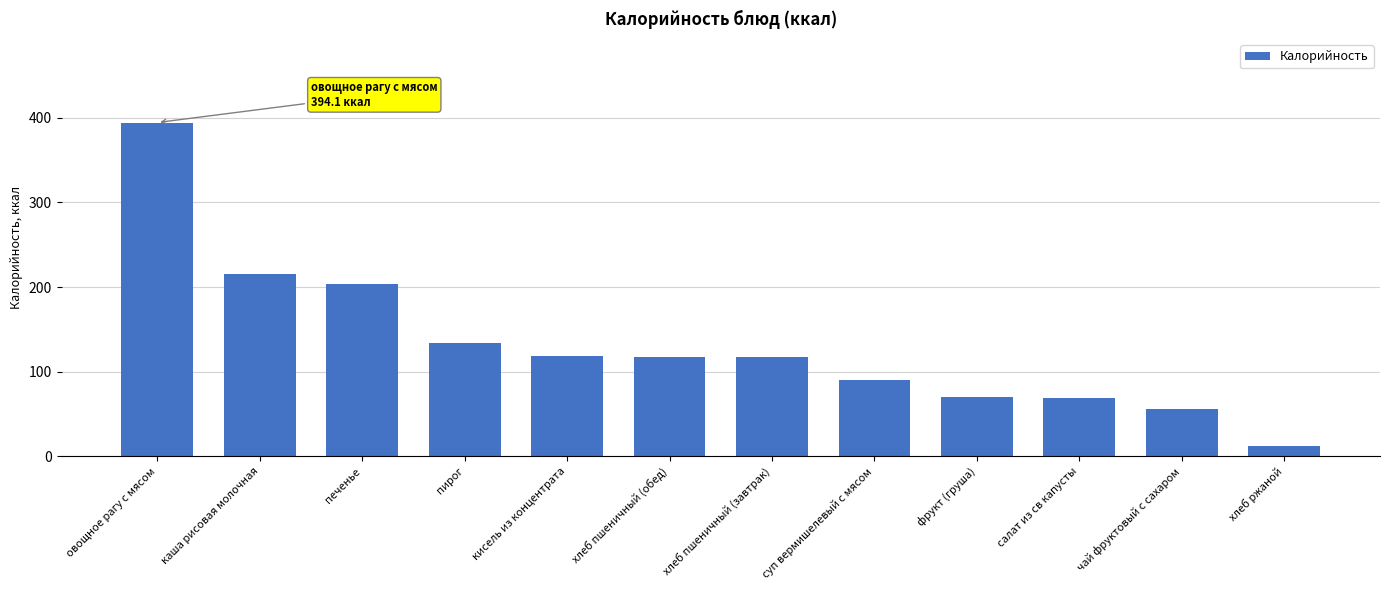

What is the sum of the values at печенье and хлеб ржаной?

215.8